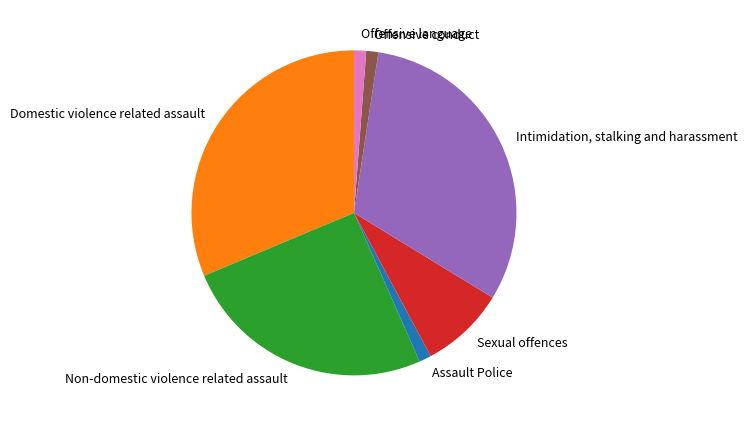

Approximately how many times larger is the value at Intimidation, stalking and harassment compared to Offensive conduct?

26.0